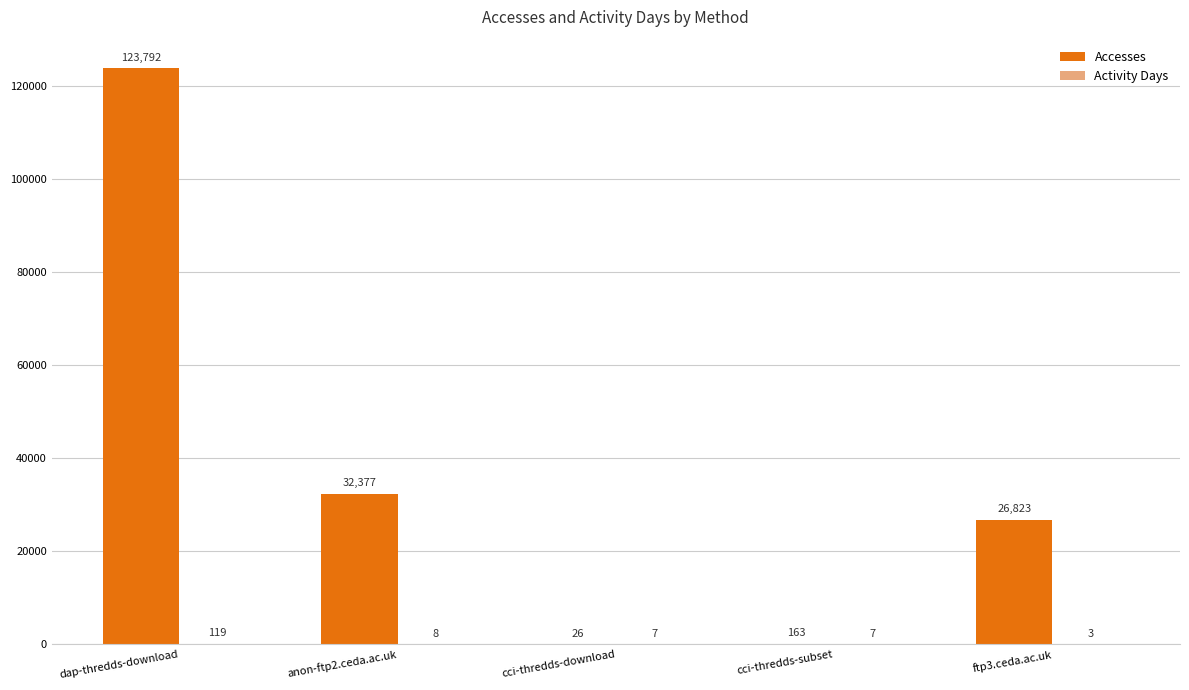

At which label does Accesses first exceed 26823?

dap-thredds-download